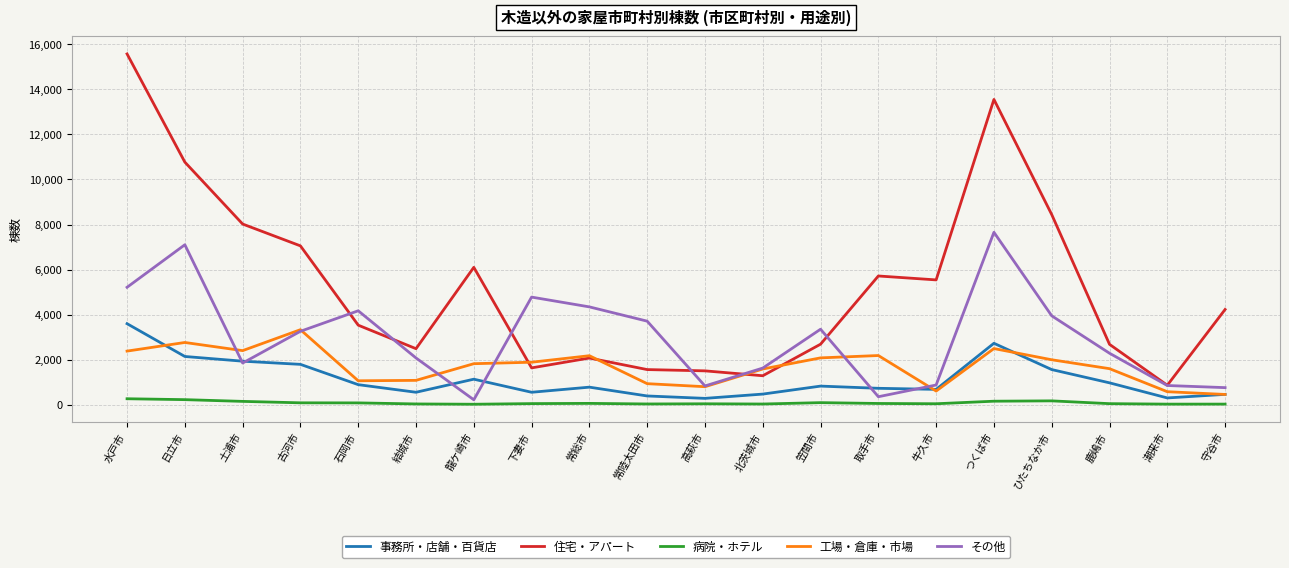

At which category does 住宅・アパート reach its first local valley?

結城市